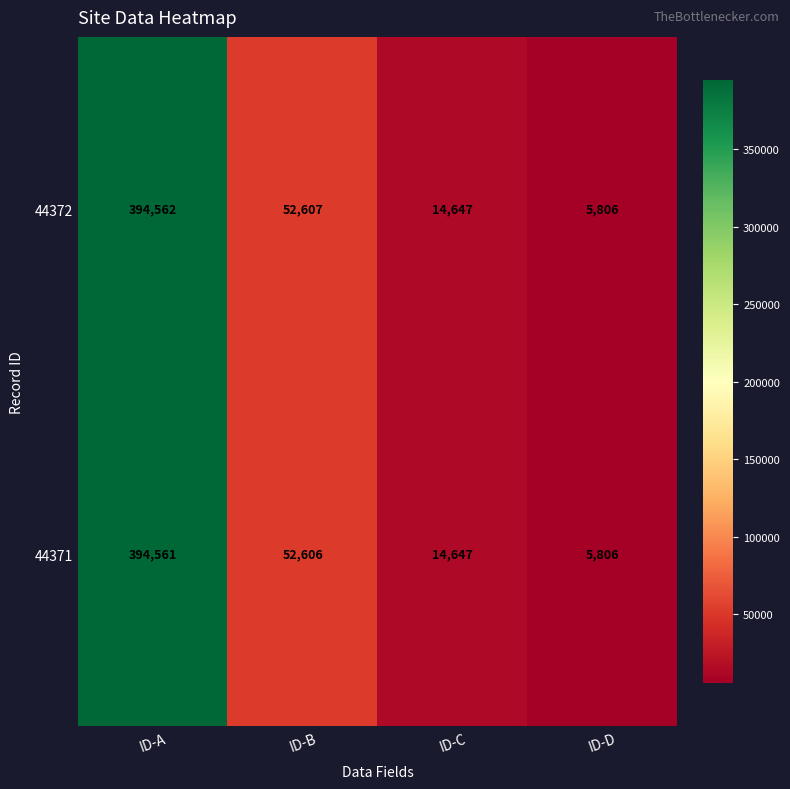

The value of 44372 at ID-B is 52607. True or false?

True